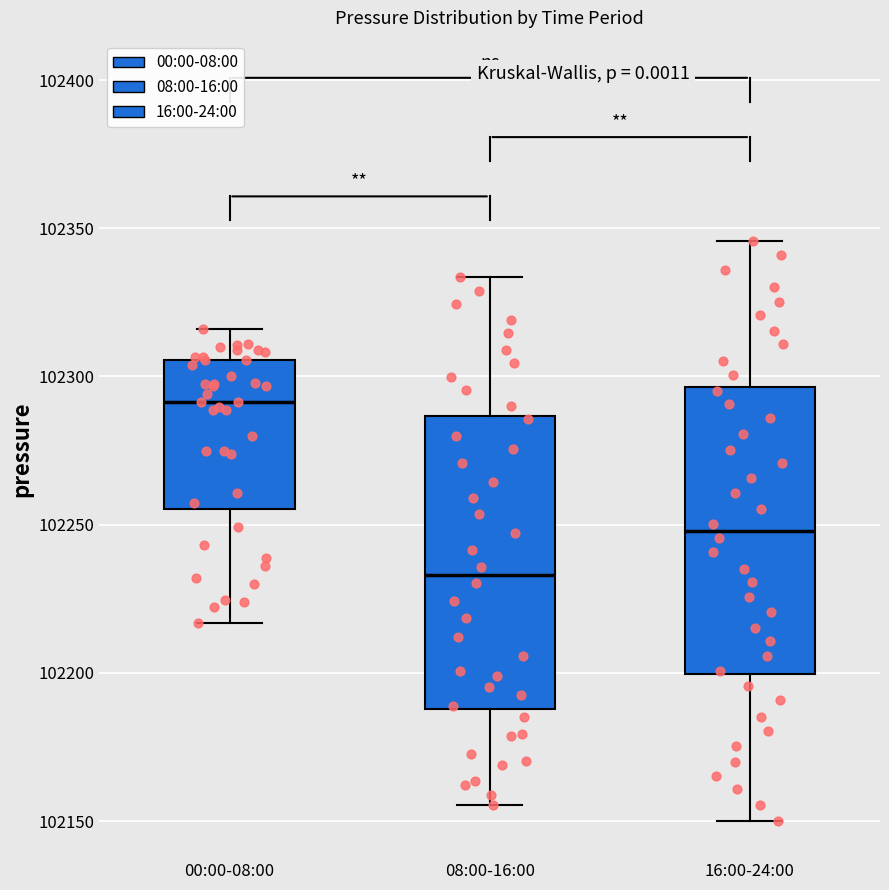

Where does the median line of the box for 16:00-24:00 sit on the y-axis? The values are not printed on the chart, so give them approximately, as read against the axis.

102250